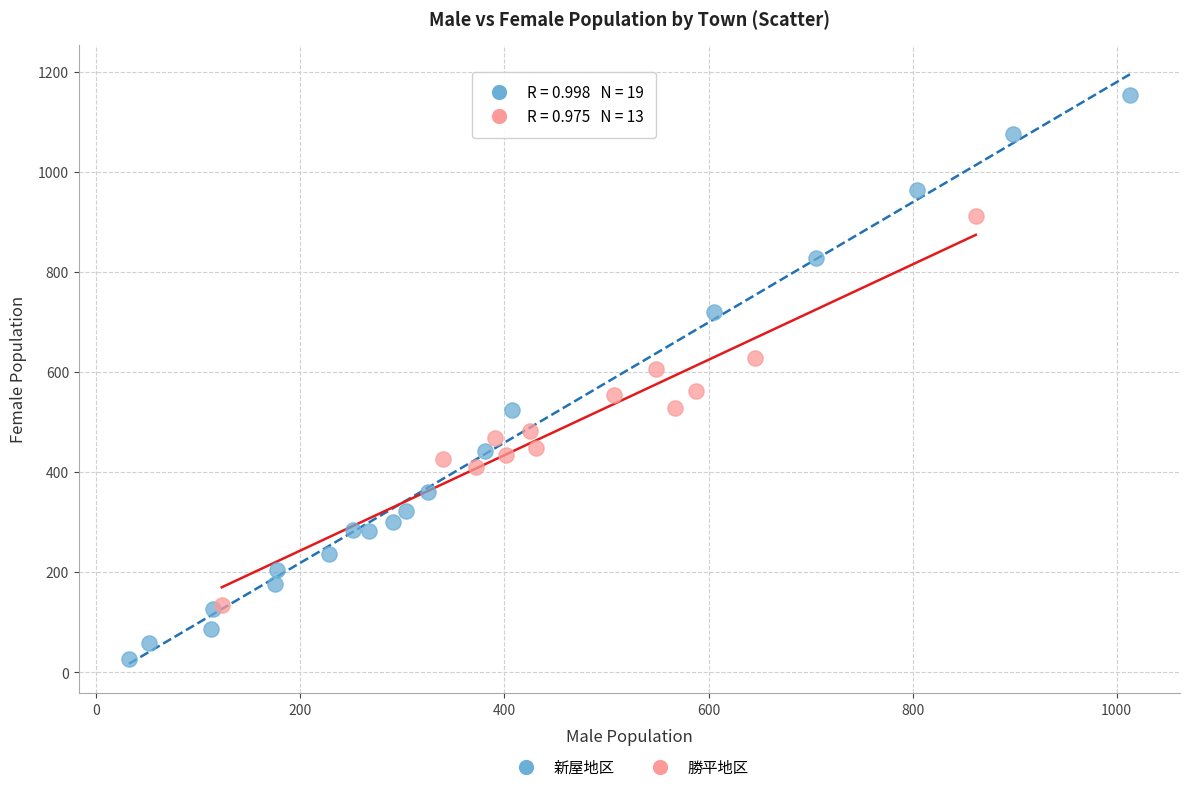

Which series has the largest Y range (max minus min)?

新屋地区